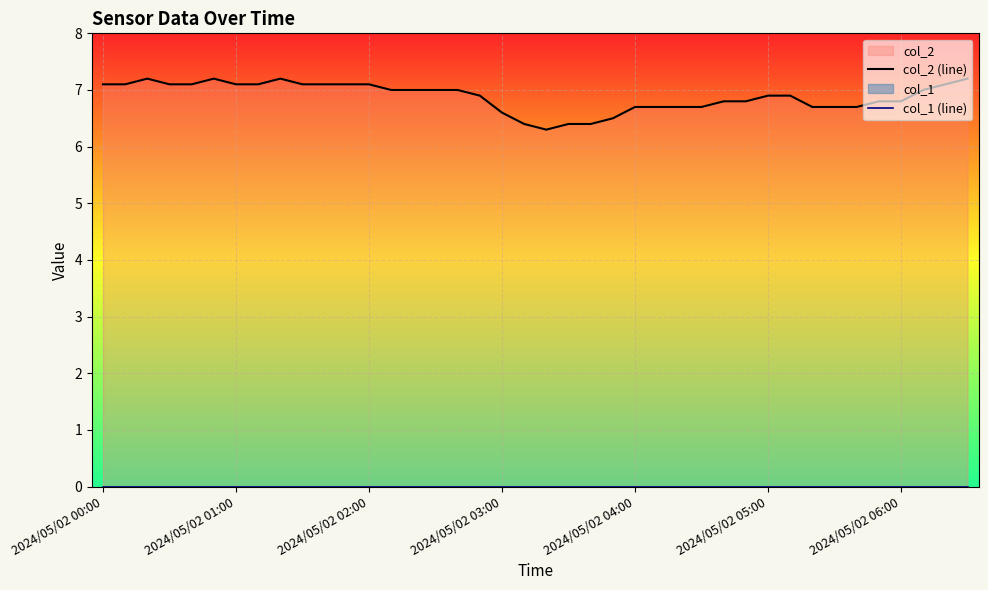

Between 31 and 39, which series saw the biggest shift?

col_2 (line)